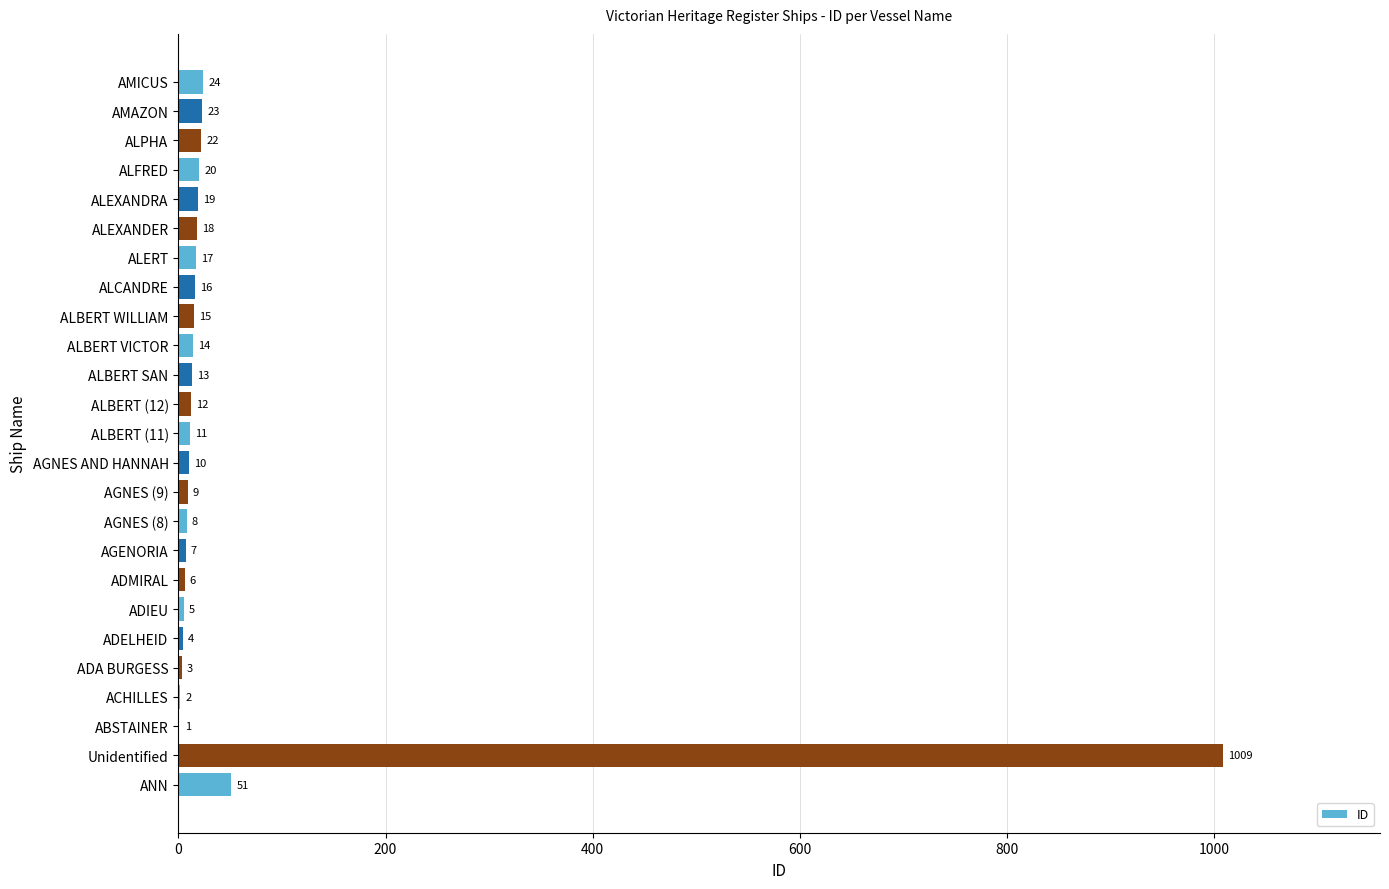

Reading bottom to top, what are all the values shown in this chart?

ANN=51	Unidentified=1009	ABSTAINER=1	ACHILLES=2	ADA BURGESS=3	ADELHEID=4	ADIEU=5	ADMIRAL=6	AGENORIA=7	AGNES (8)=8	AGNES (9)=9	AGNES AND HANNAH=10	ALBERT (11)=11	ALBERT (12)=12	ALBERT SAN=13	ALBERT VICTOR=14	ALBERT WILLIAM=15	ALCANDRE=16	ALERT=17	ALEXANDER=18	ALEXANDRA=19	ALFRED=20	ALPHA=22	AMAZON=23	AMICUS=24